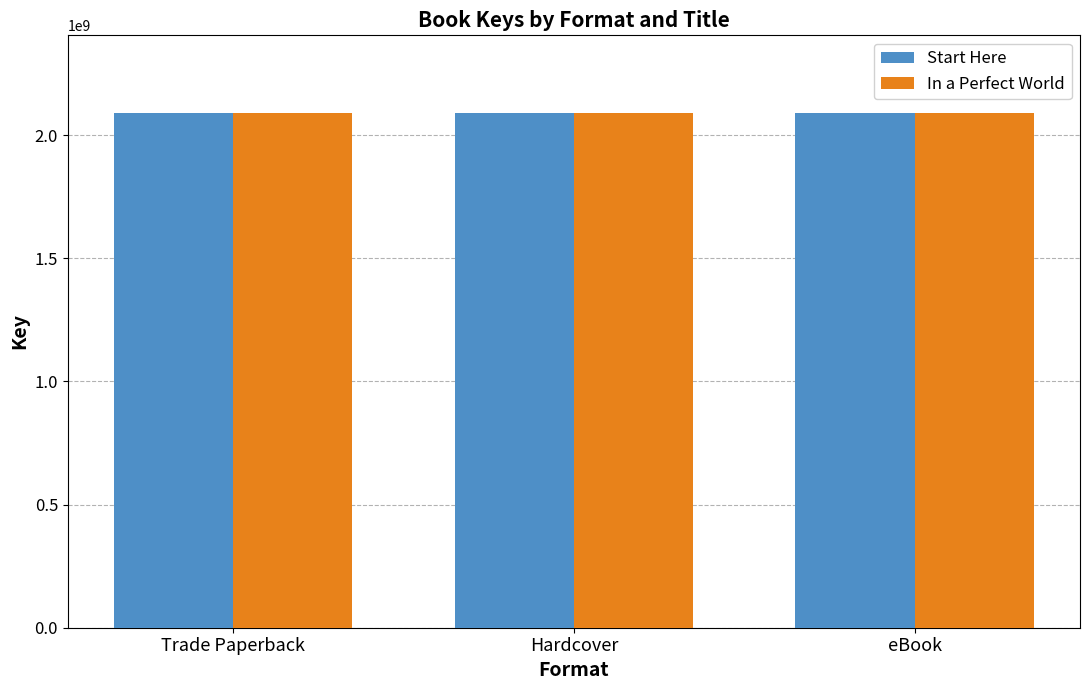

True or false: Start Here has a value of 2092001459 at Hardcover.

True